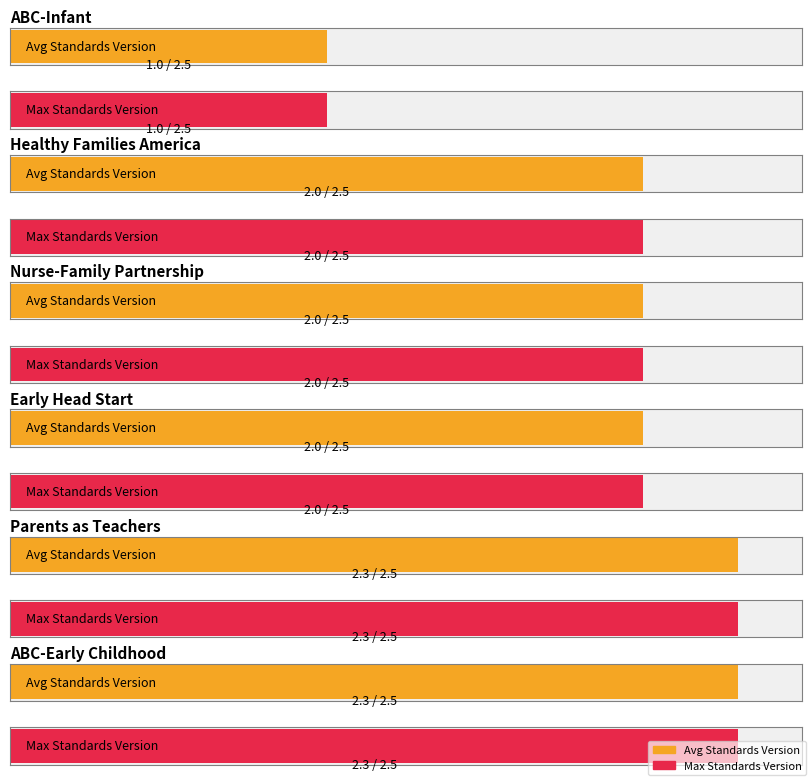

Is it true that Max Standards Version equals 3.6 at 2?

False